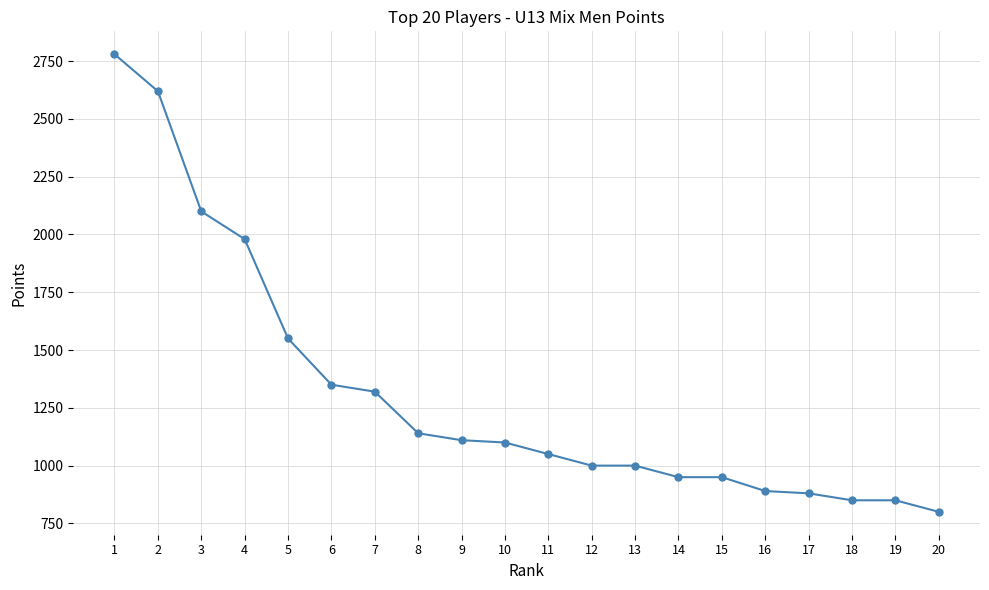

What is the value of the 12th point from the left?

1000